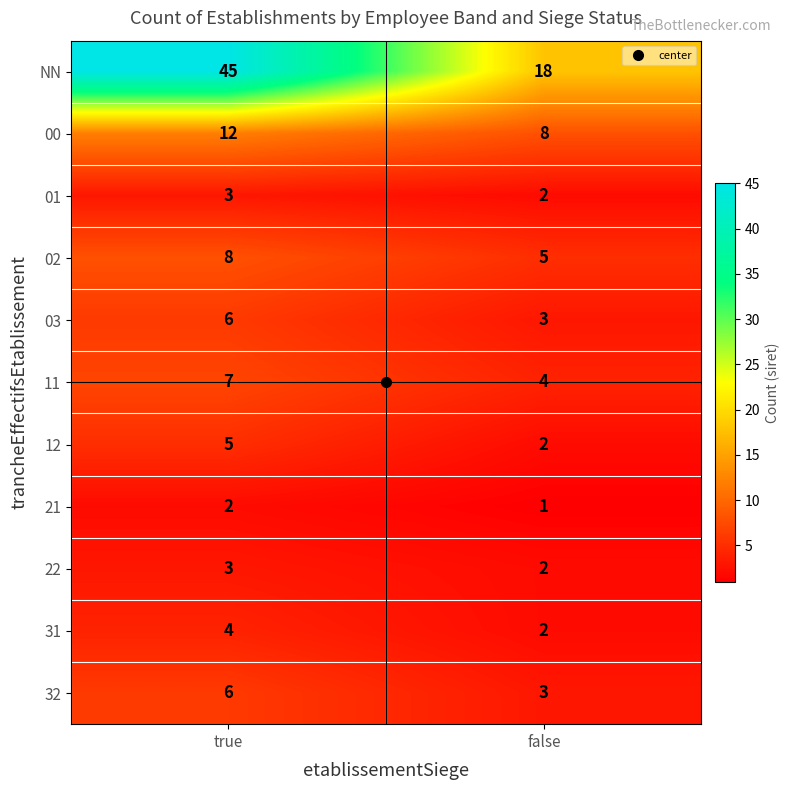

Which series has the largest total across all categories?

NN